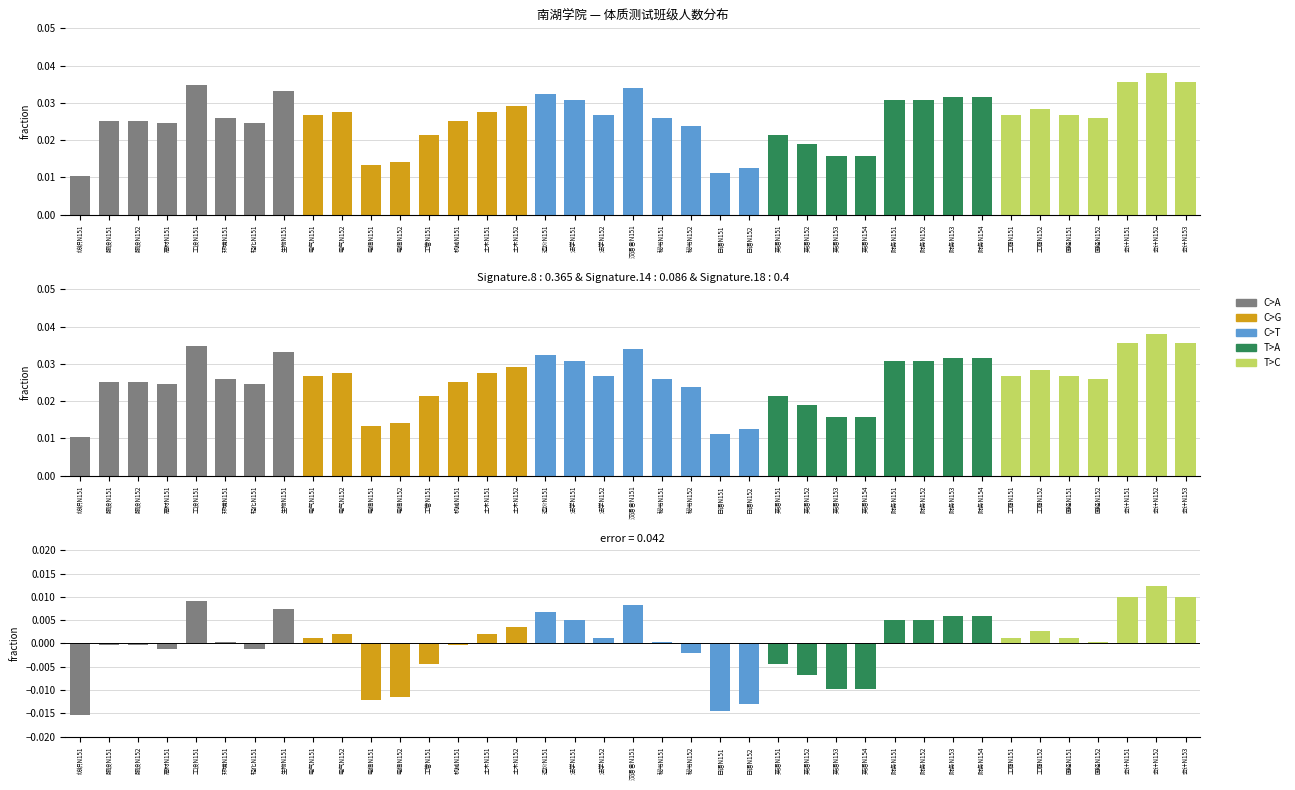

Rank the categories by 误差 value from lowest to highest.

纺织N151, 日语N151, 日语N152, 电信N151, 电信N152, 英语N153, 英语N154, 英语N152, 工管N151, 英语N151, 秘书N152, 高材N151, 轻化N151, 服设N151, 服设N152, 机械N151, 环境N151, 秘书N151, 国经N152, 电气N151, 法学N152, 工商N151, 国经N151, 电气N152, 土木N151, 工商N152, 土木N152, 法学N151, 财务N151, 财务N152, 财务N153, 财务N154, 造价N151, 生物N151, 汉语言N151, 工设N151, 会计N151, 会计N153, 会计N152